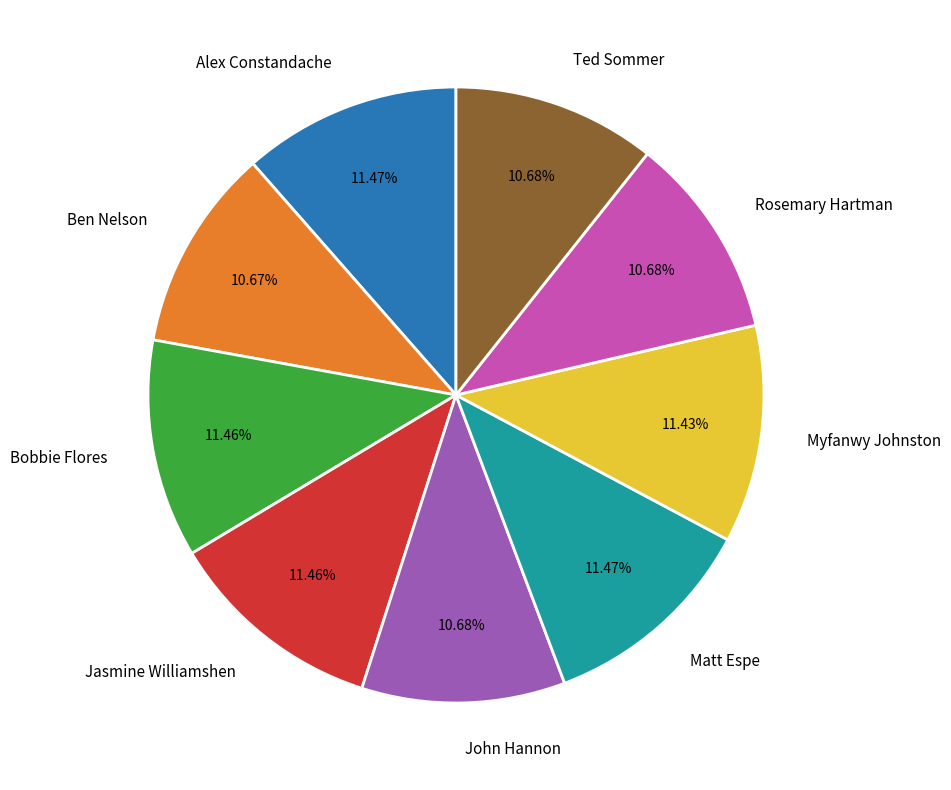

What percentage is the Matt Espe slice, to the nearest percent?

11%